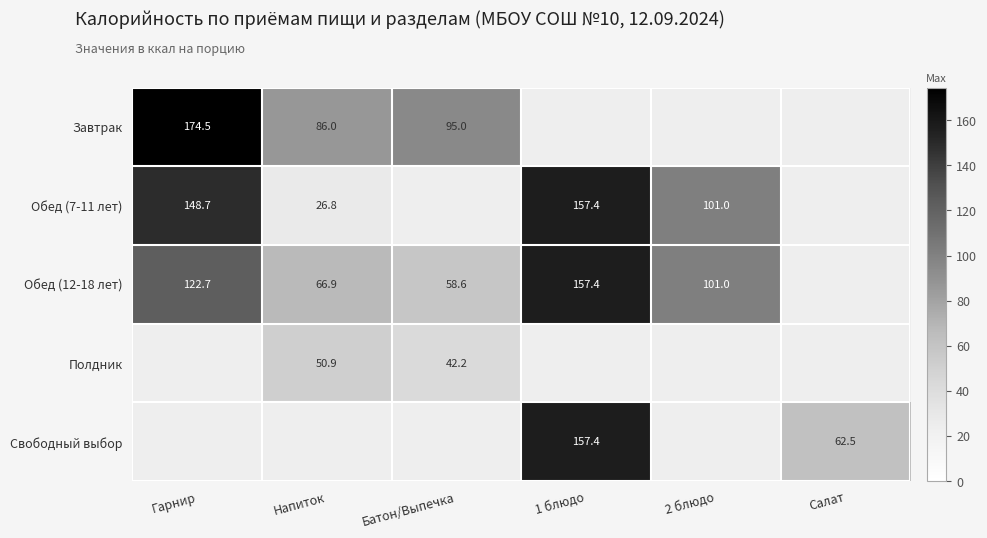

What is the spread (max minus min) of values at Напиток?

59.2